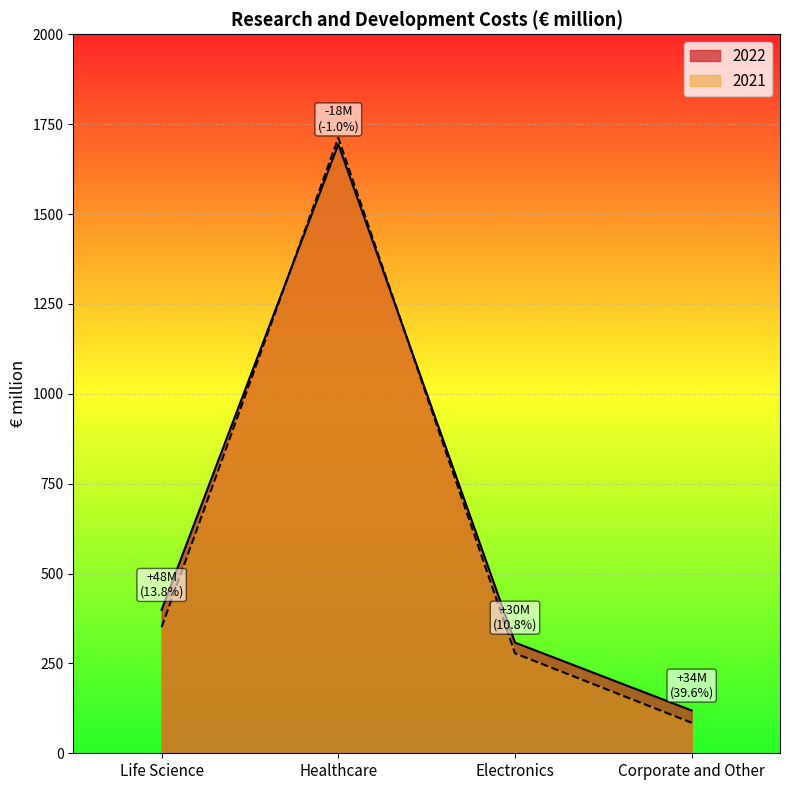

True or false: 2022 has more than 2 interior local peaks.

False